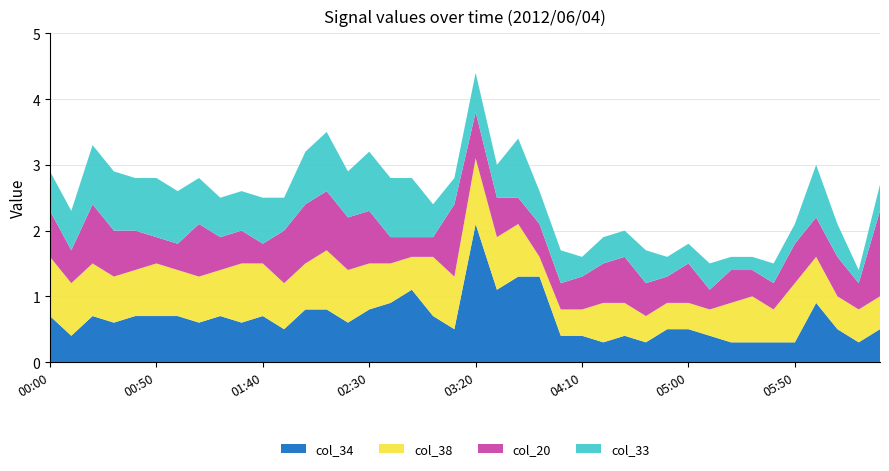

At which label does col_34 reach its peak?

03:20